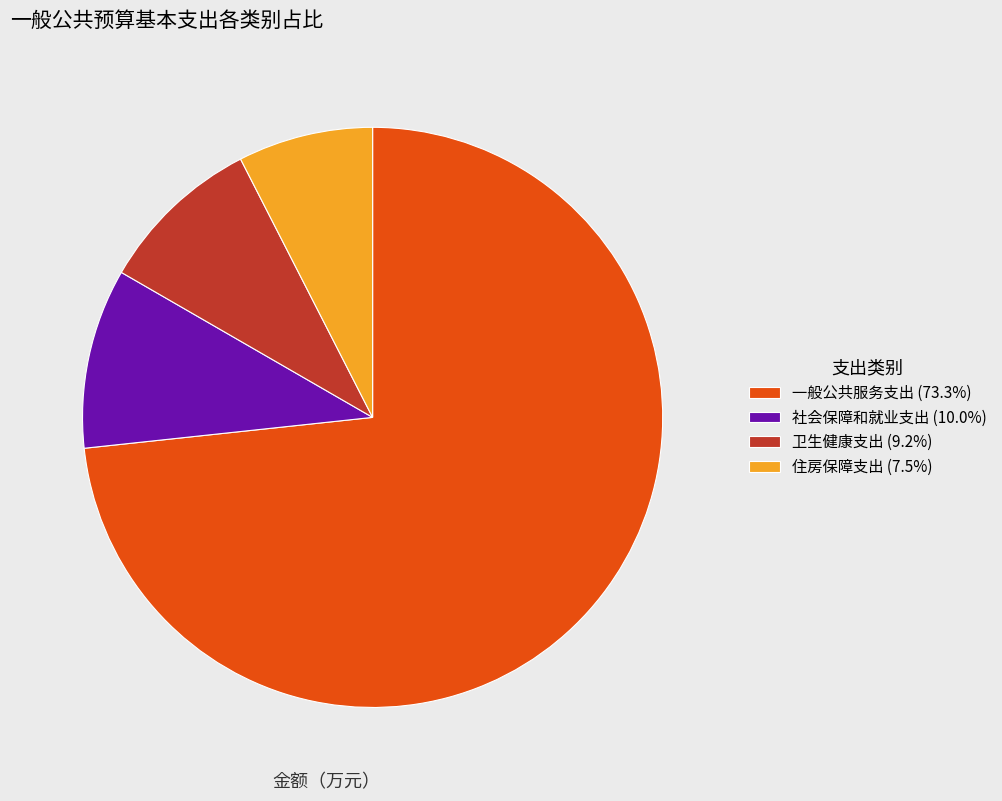

What is the smallest slice in the pie chart?

住房保障支出